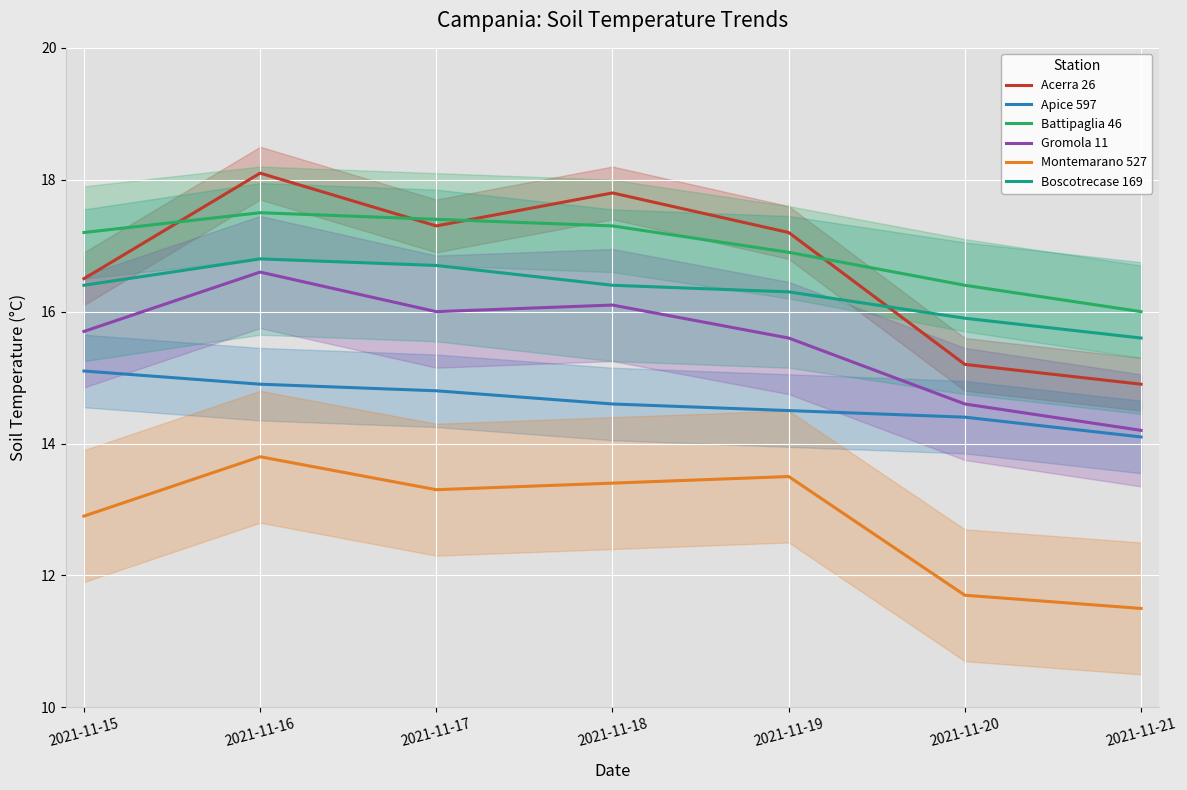

What is the highest value of the Gromola 11 series?

16.6